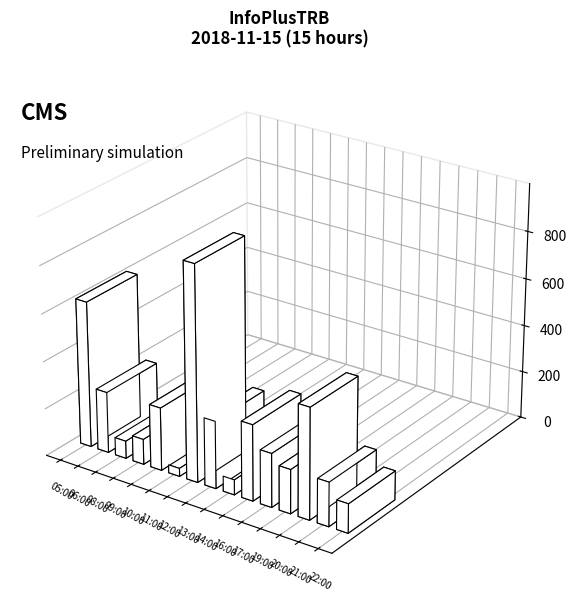

List the labels in order of value, smallest first.

11:00, 14:00, 08:00, 09:00, 22:00, 19:00, 21:00, 17:00, 06:00, 10:00, 13:00, 16:00, 20:00, 05:00, 12:00